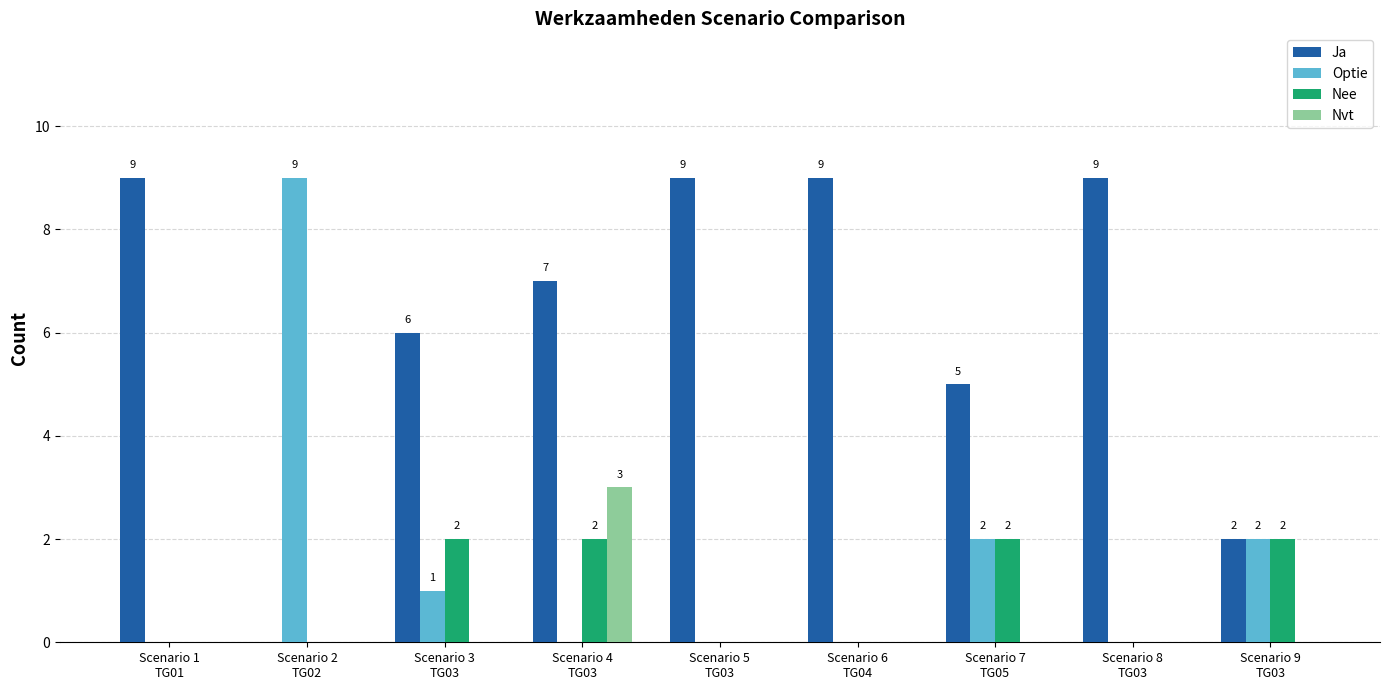

Which series has the largest total across all categories?

Ja